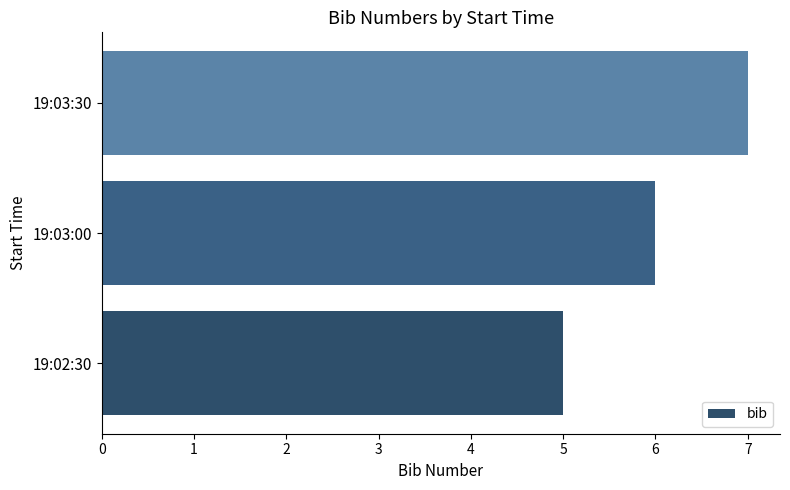

Rank the categories by value from highest to lowest.

19:03:30, 19:03:00, 19:02:30